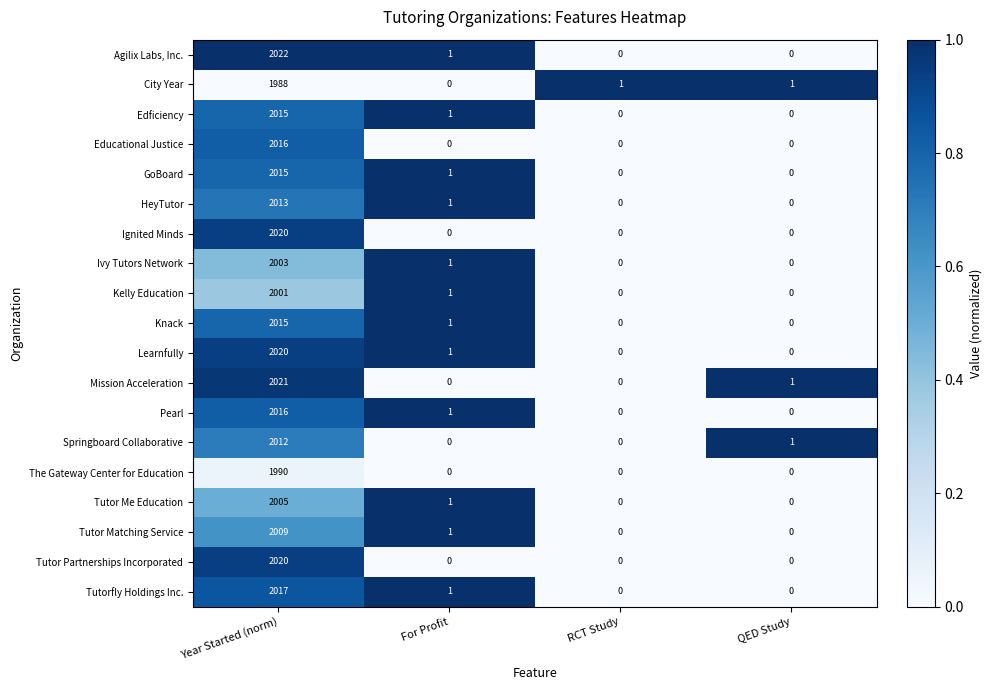

Which label corresponds to the largest value in the chart?

Year Started (norm)